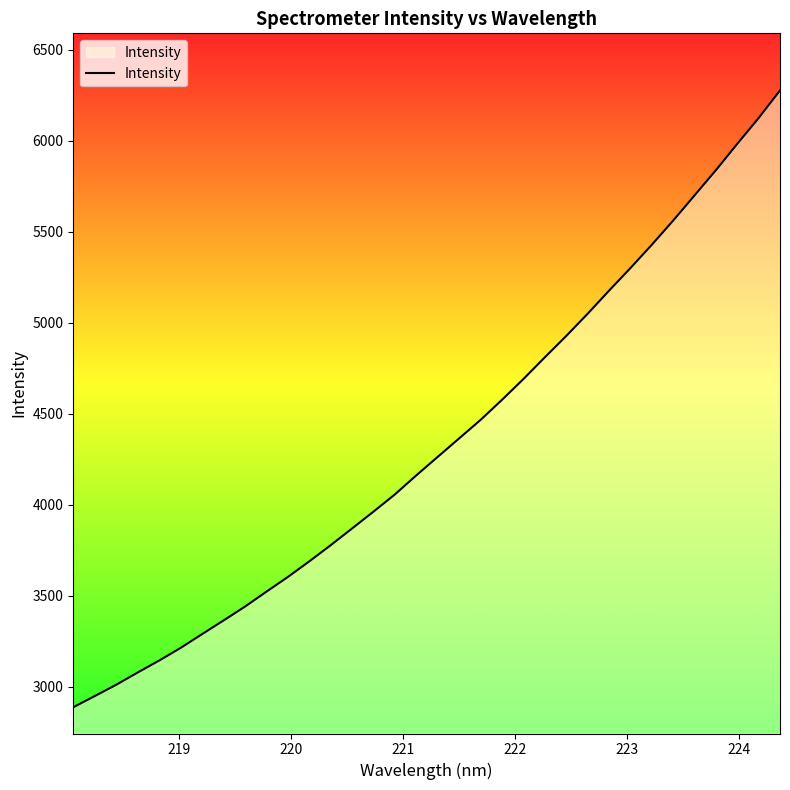

How many lines are shown in the chart?

1